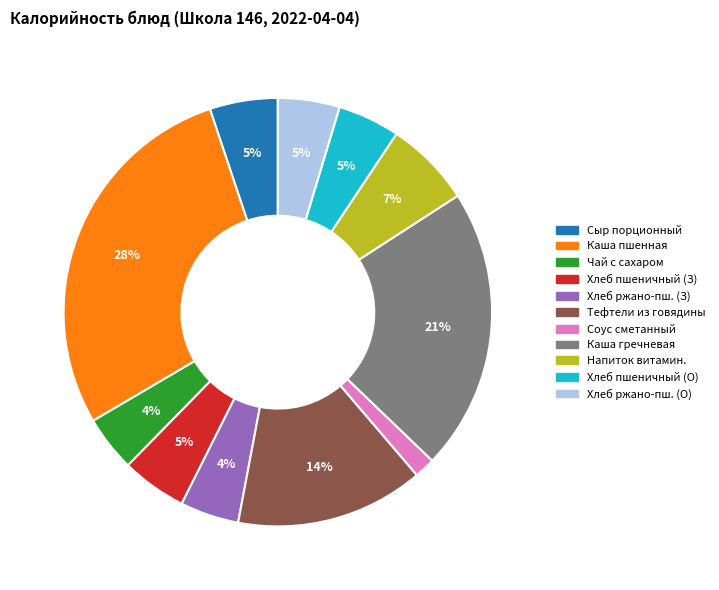

Does any single category account for the majority?

No